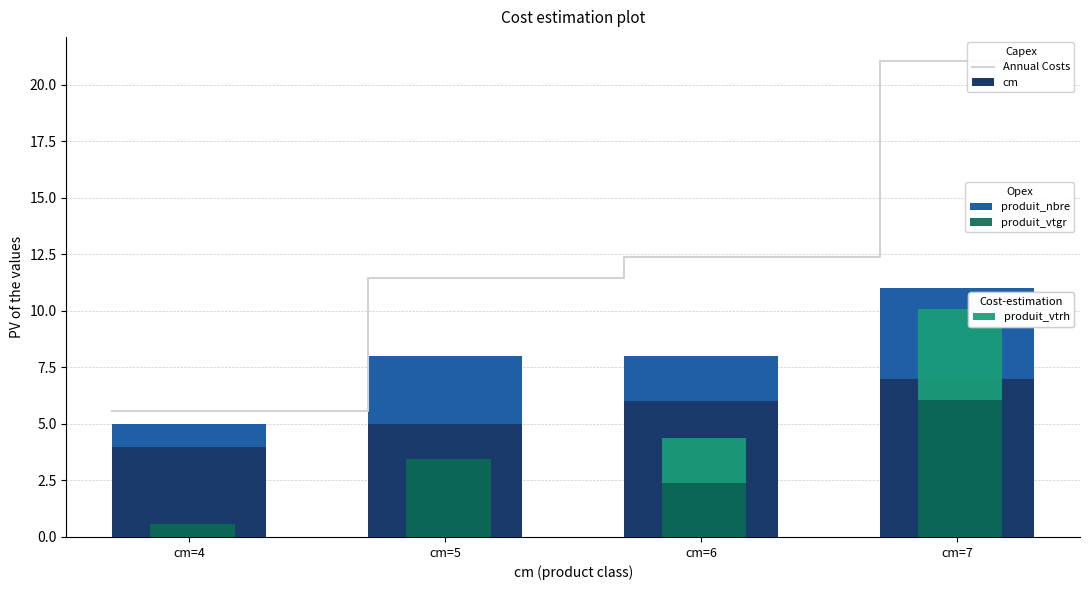

Is the value of cm at cm=6 greater than the value of produit_vtrh at cm=4?

Yes